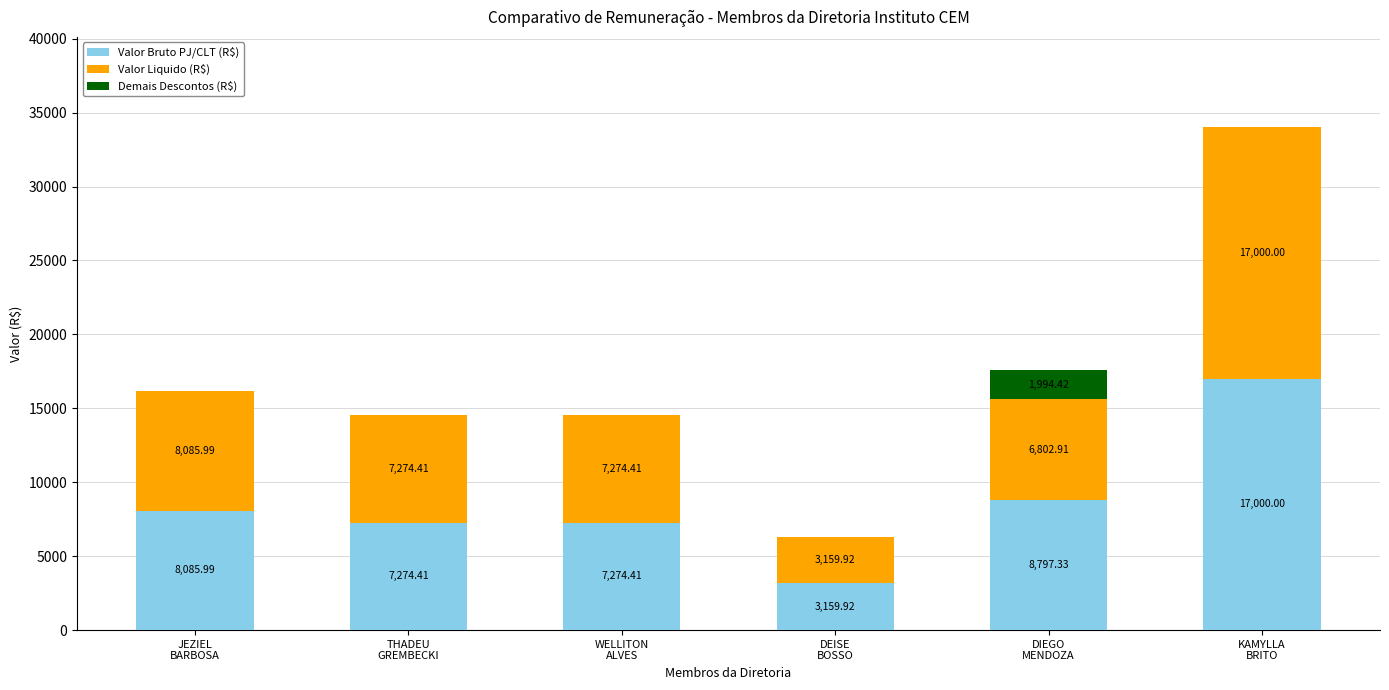

What is the sum of all Valor Bruto PJ/CLT (R$) values?

51592.1